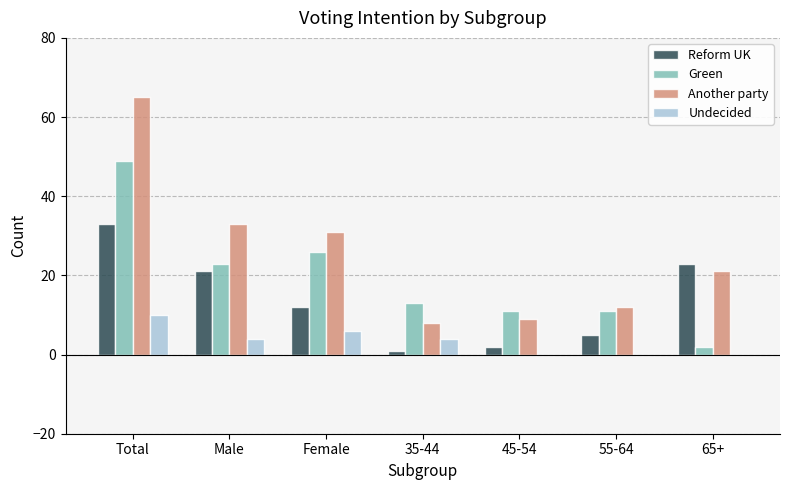

What value does the Reform UK series have at 65+, to the nearest 10?

20